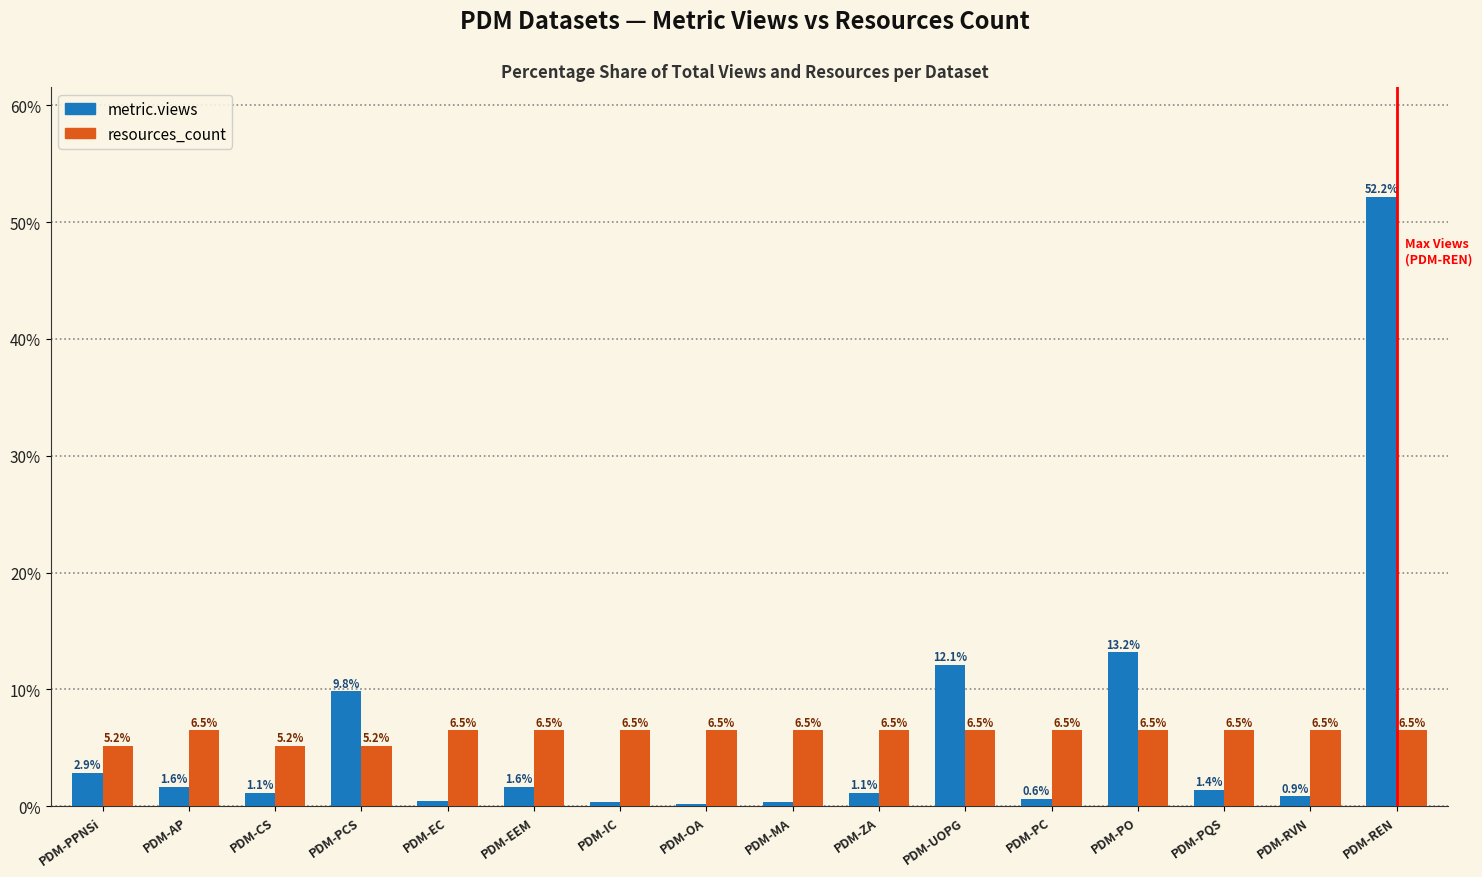

Is the value of metric.views at PDM-AP greater than the value of resources_count at PDM-EEM?

No